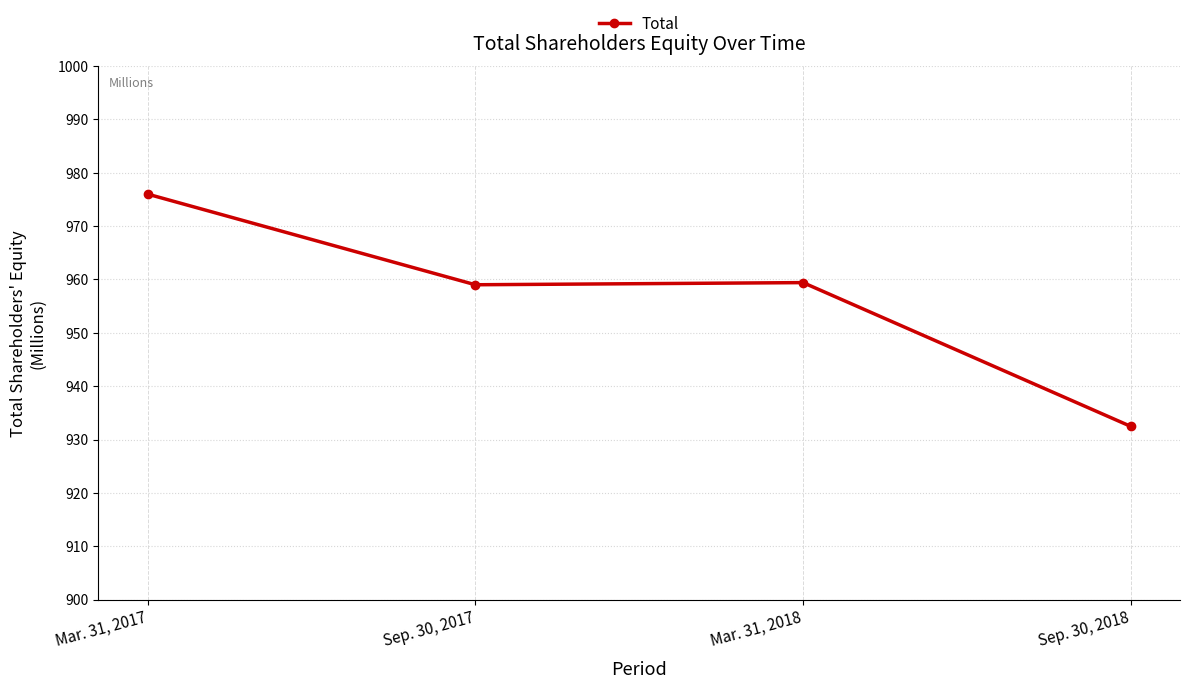

What value does the data have at Mar. 31, 2018?

959.4